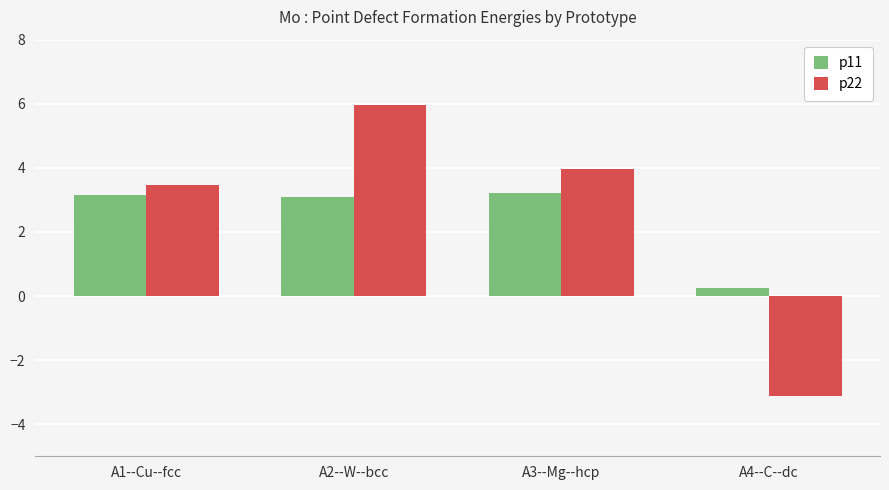

What is the difference between the highest and lowest values at A3--Mg--hcp?

0.8